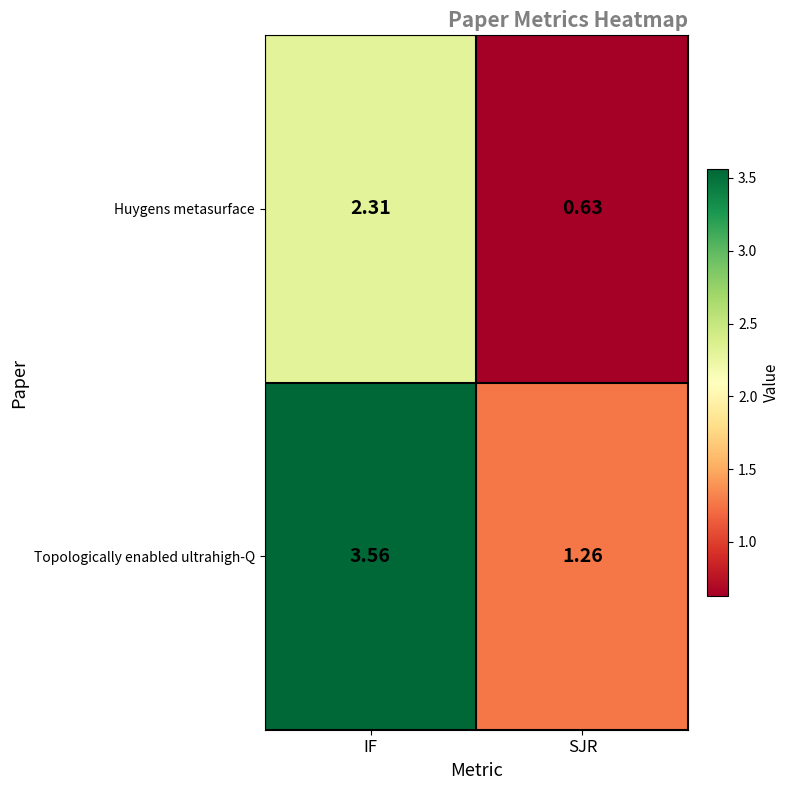

Which series changed the most between IF and SJR?

Topologically enabled ultrahigh-Q